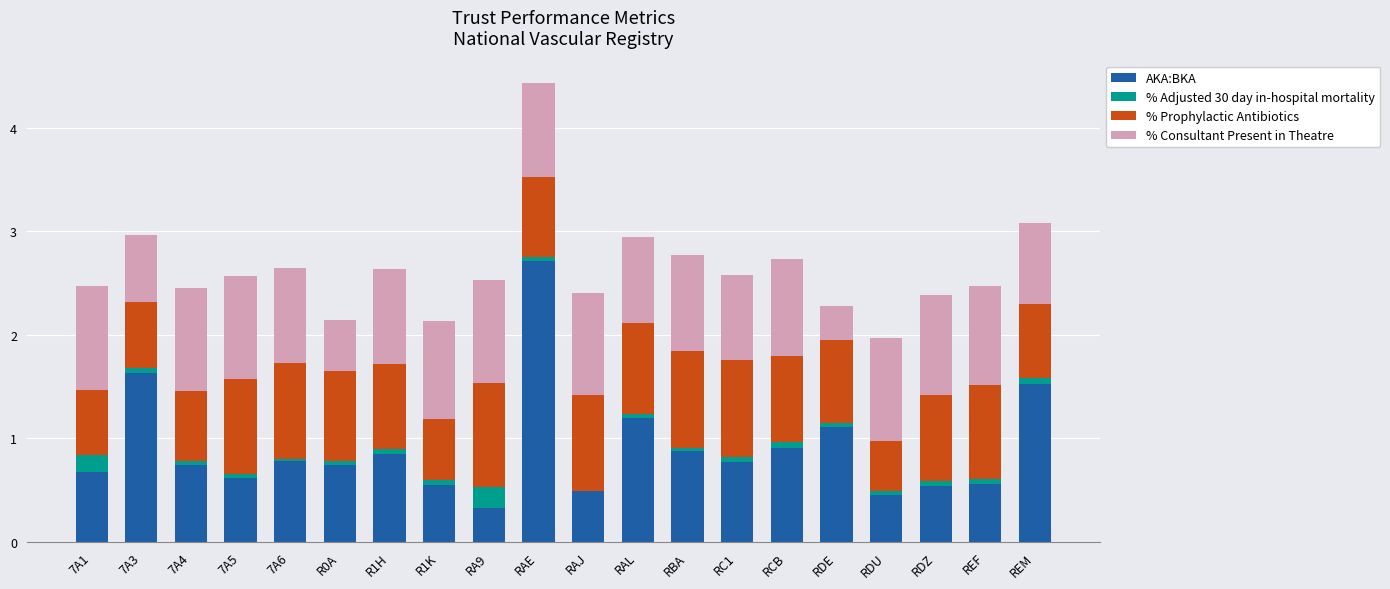

At which category is the sum across all series the highest?

RAE